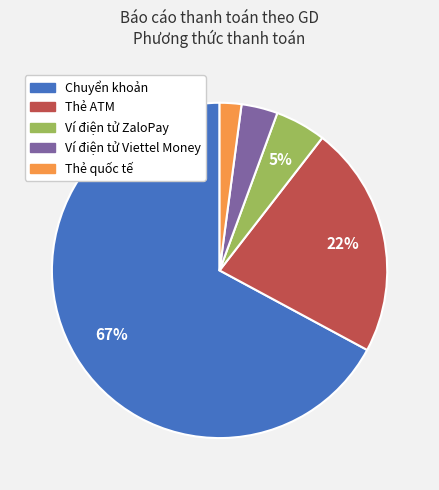

To the nearest percent, what is the average slice percentage?

20%